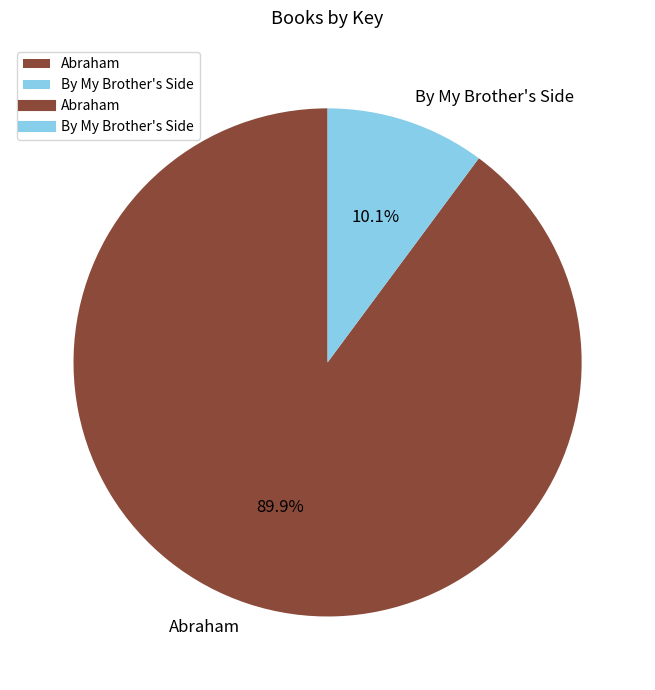

To the nearest percent, what is the average slice percentage?

50%